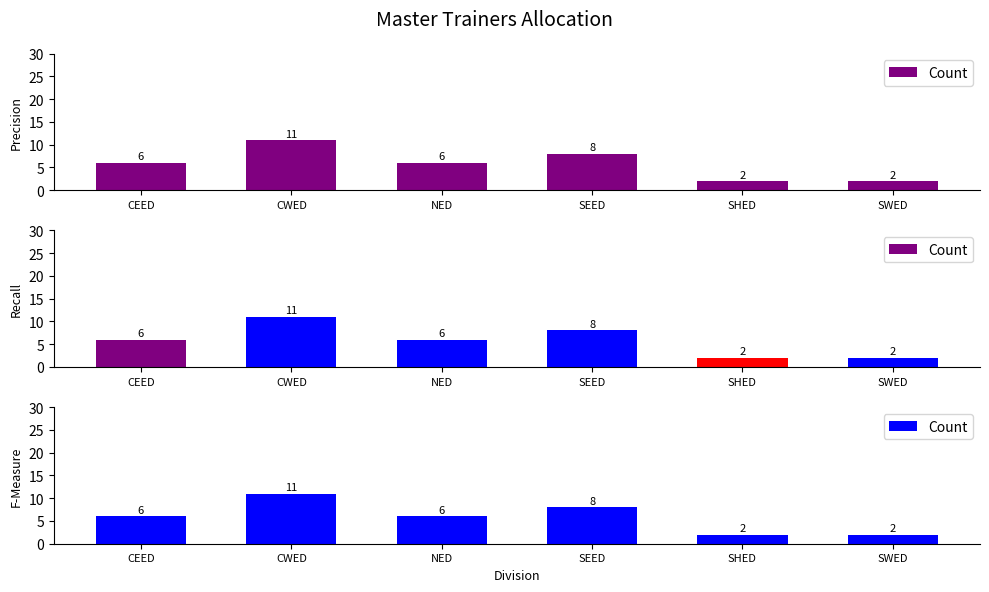

What is the sum of all values?

35